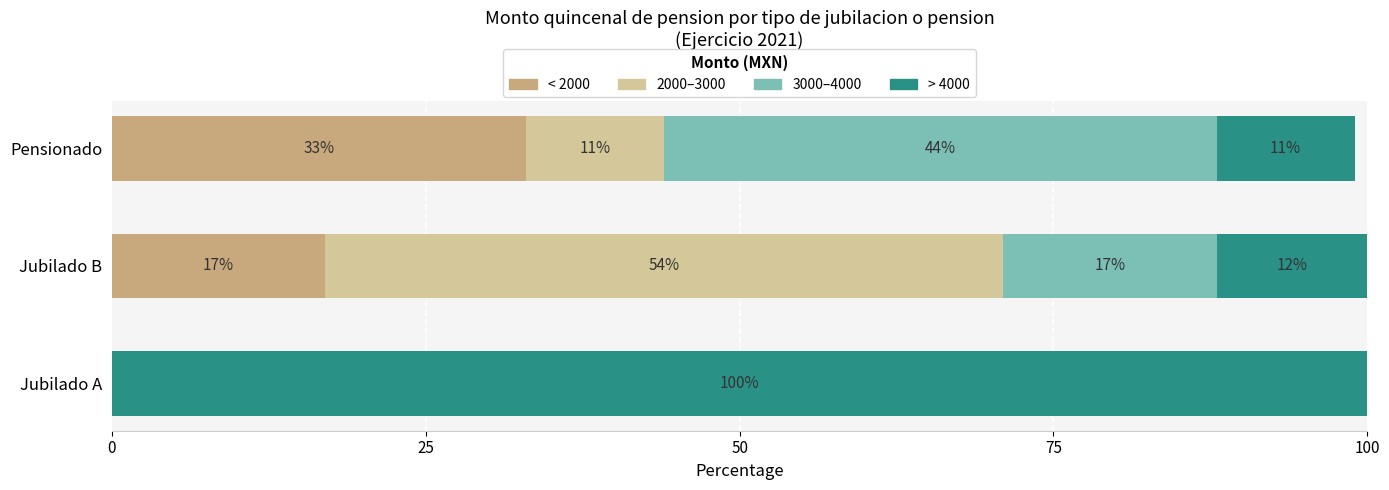

At which label does < 2000 reach its peak?

Pensionado